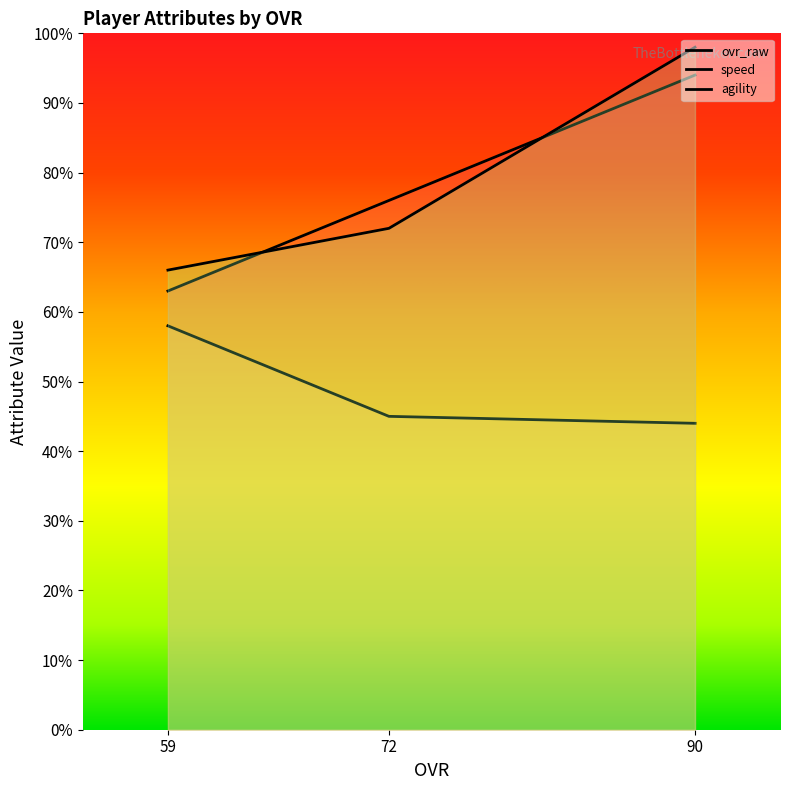

What is the difference between the highest and lowest values at 59?

8